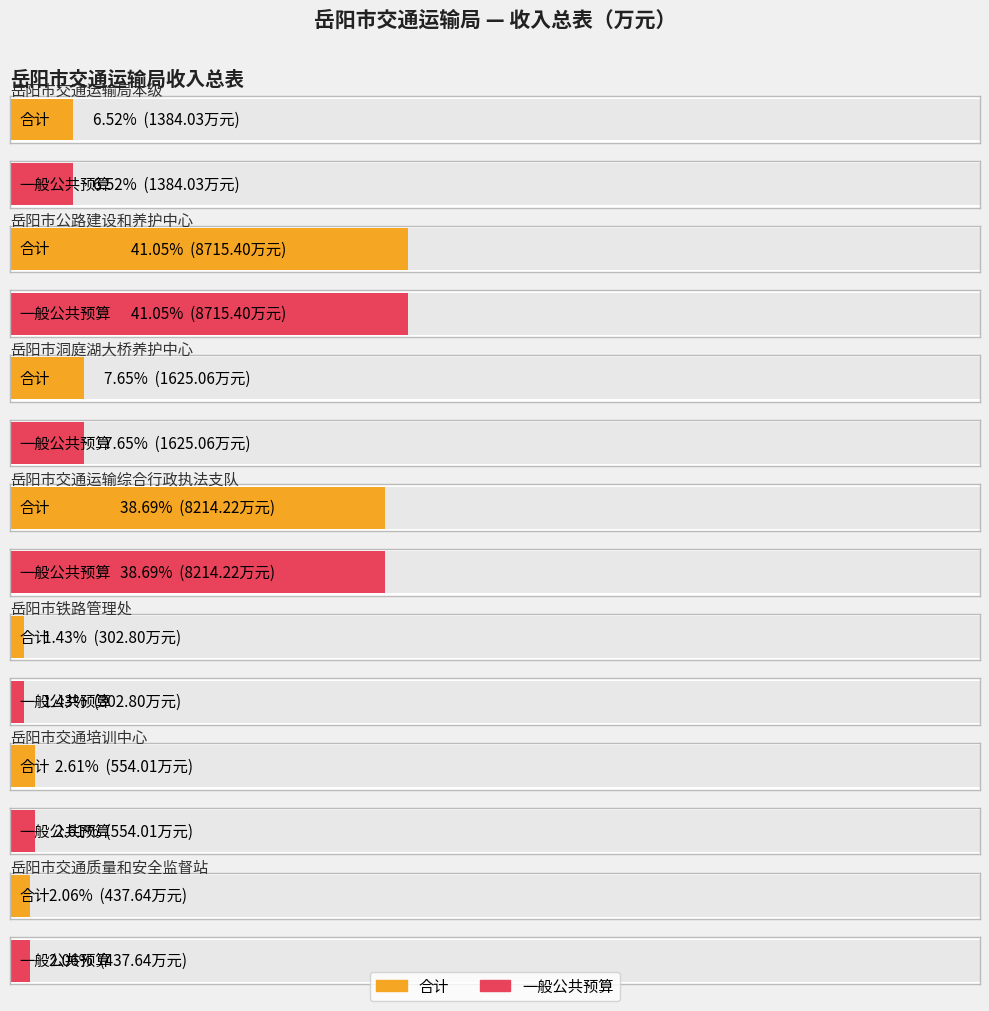

What is the total value across all series at 岳阳市洞庭湖大桥养护中心?

3250.1